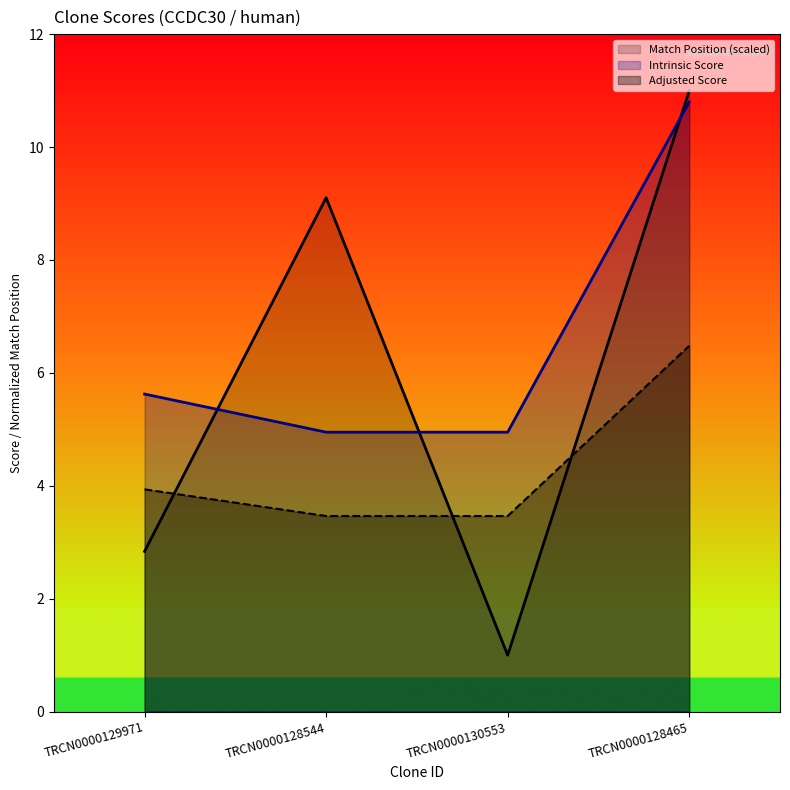

True or false: Adjusted Score has more than 1 interior local peaks.

False